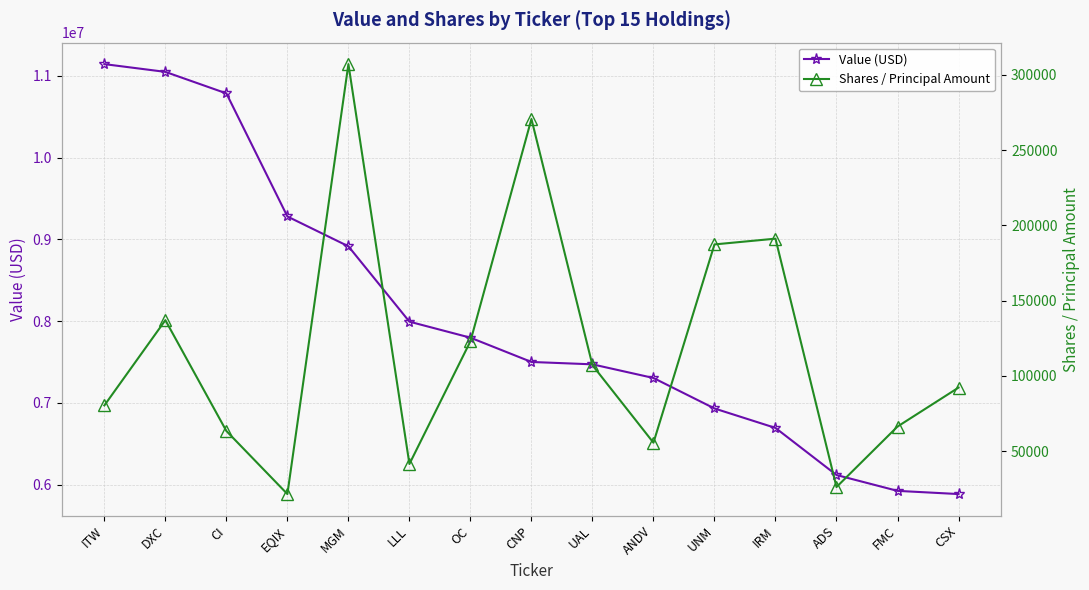

What is the sum of all Value (USD) values?

120802000